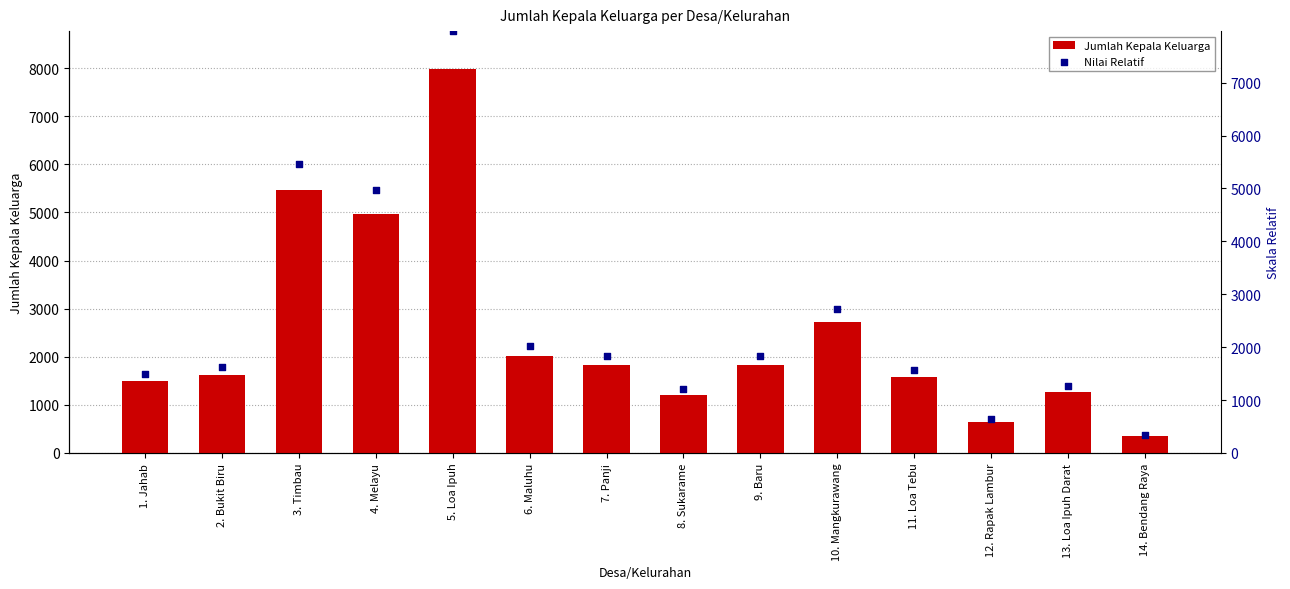

Is the value of Jumlah Kepala Keluarga at 13. Loa Ipuh Darat greater than the value of Nilai Relatif at 12. Rapak Lambur?

Yes